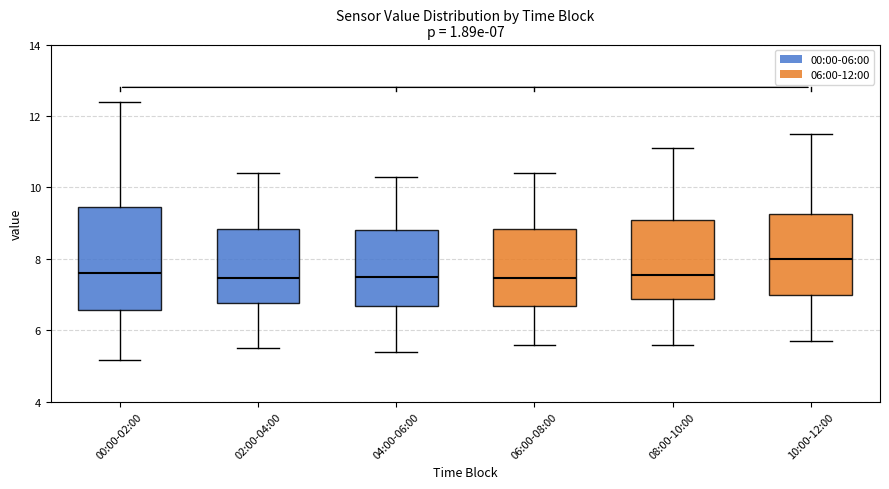

Which box is the tallest, from its lower edge to its upper edge?

00:00-02:00